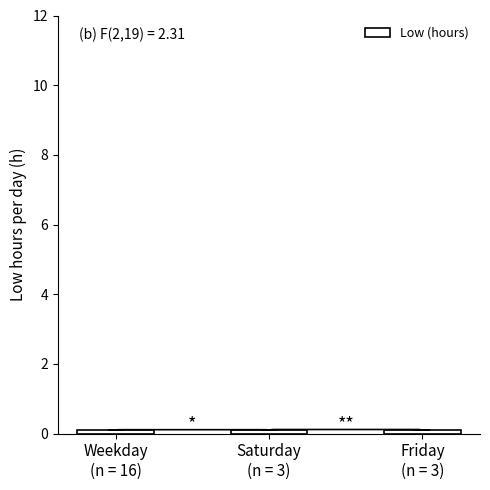

Are the bars horizontal?

No